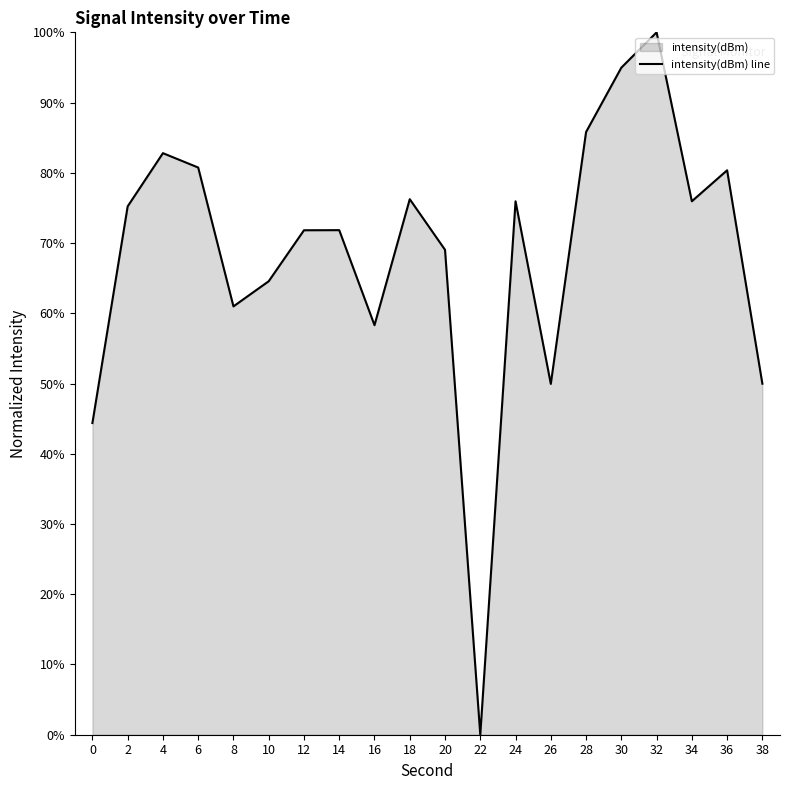

What is the value of the 13th point from the left?

75.9